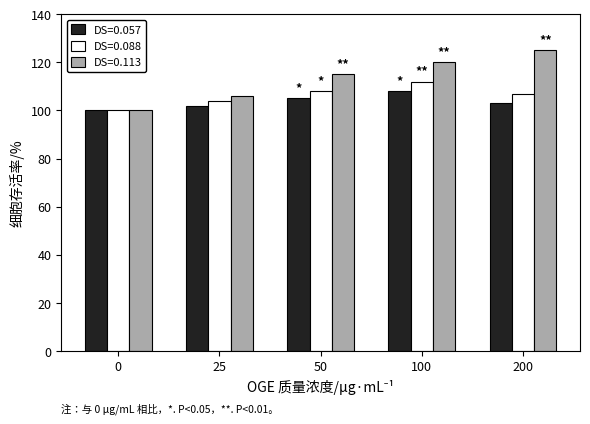

Reading left to right, what are all the values shown in this chart?

DS=0.057: 0=100	25=102	50=105	100=108	200=103
DS=0.088: 0=100	25=104	50=108	100=112	200=107
DS=0.113: 0=100	25=106	50=115	100=120	200=125